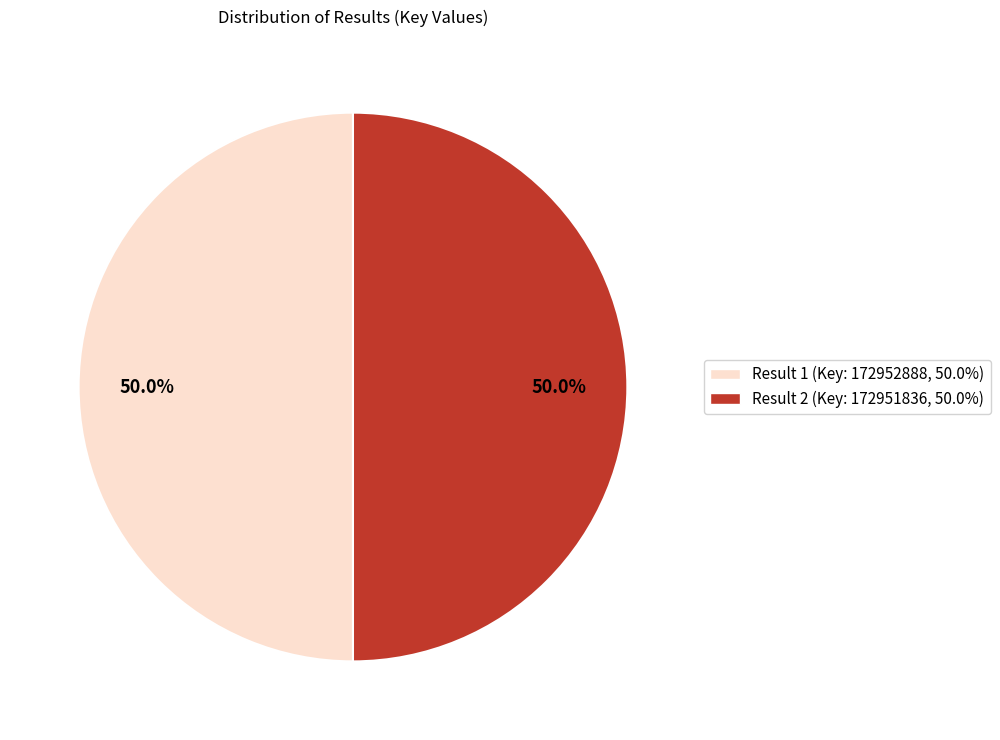

Approximately how many times larger is the value at Result 2 (Key: 172951836, 50.0%) compared to Result 1 (Key: 172952888, 50.0%)?

1.0